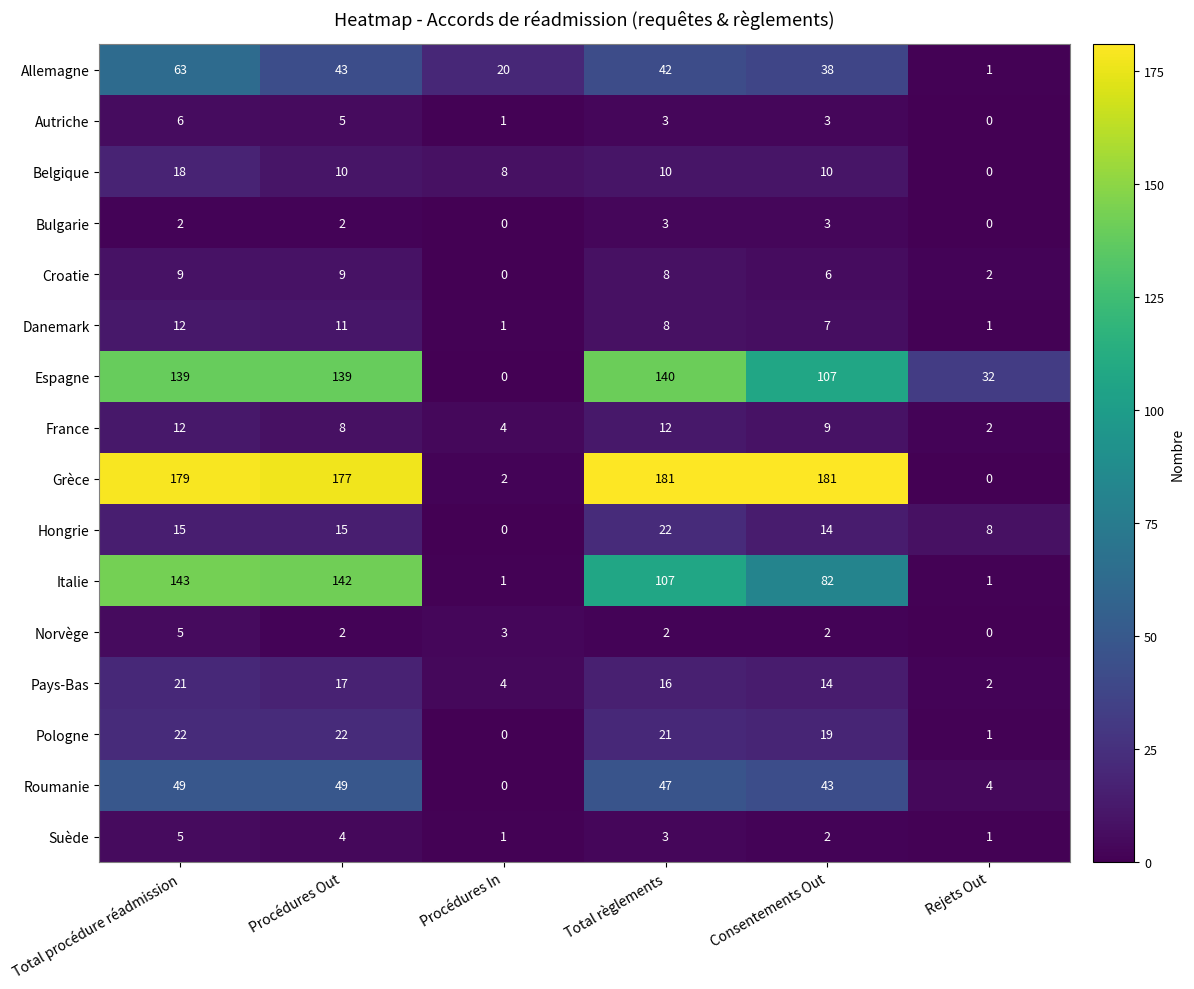

What is the sum of the Roumanie values at Total procédure réadmission and Procédures Out?

98